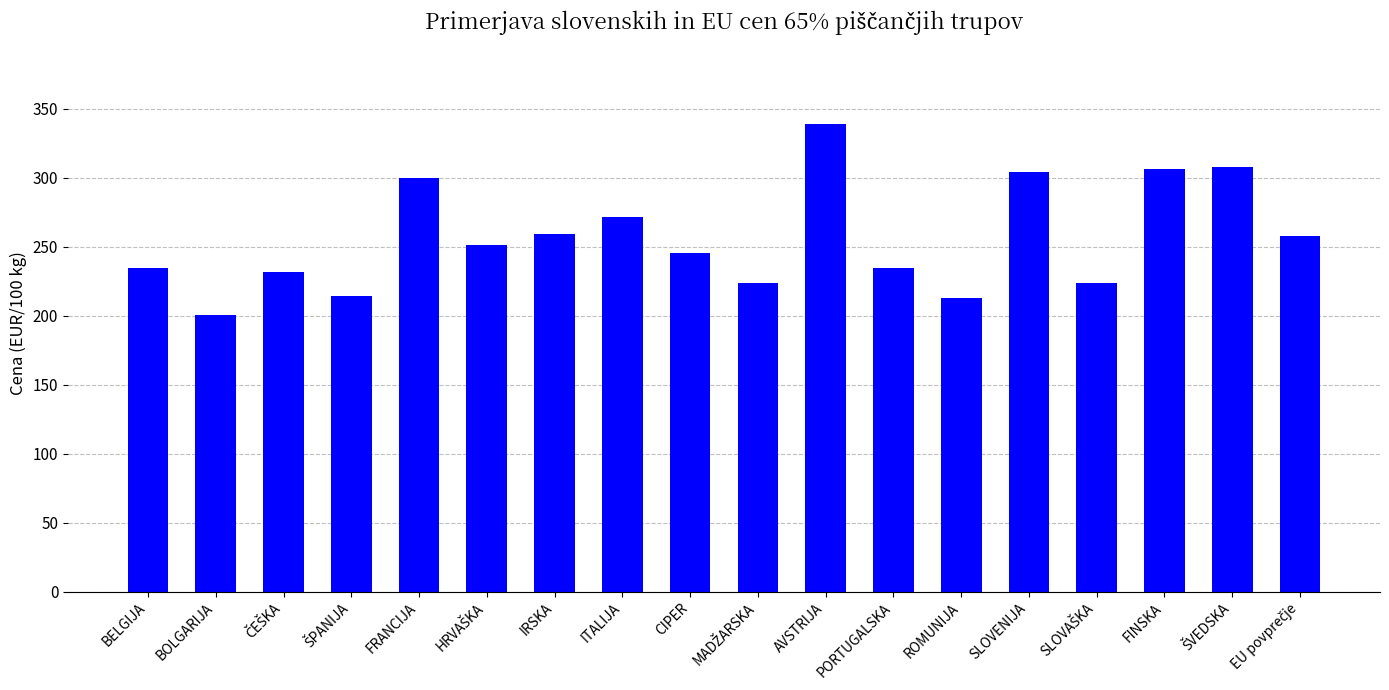

How many bars are there in total?

18